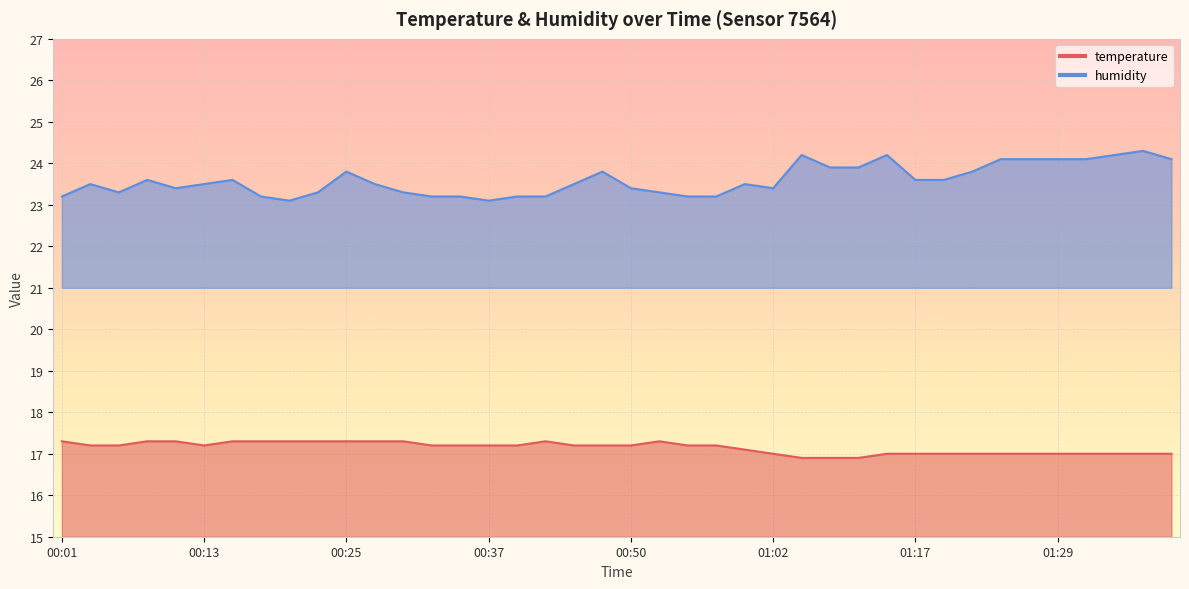

Between 00:01 and 00:20, which series saw the biggest shift?

humidity